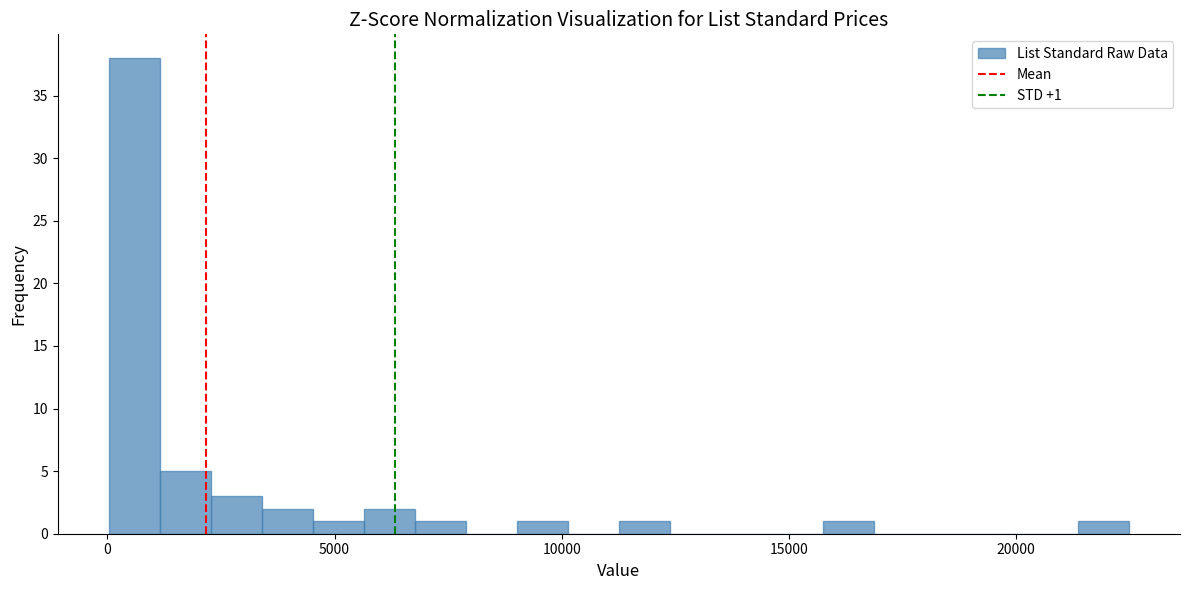

Around what value on the x-axis is the tallest bar? Give the approximate position of its centre, as read against the axis.

500